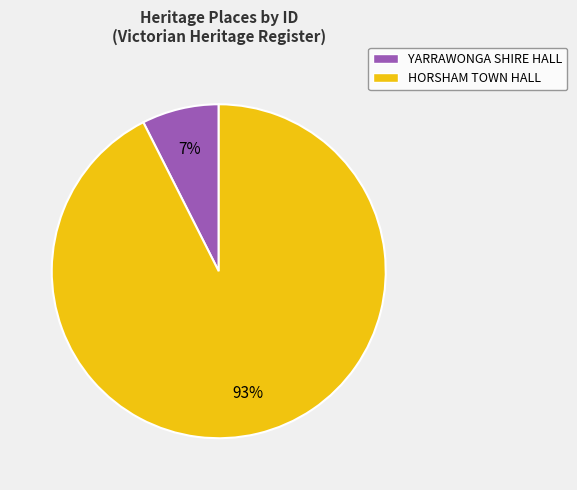

Which slice represents more than half of the pie?

HORSHAM TOWN HALL